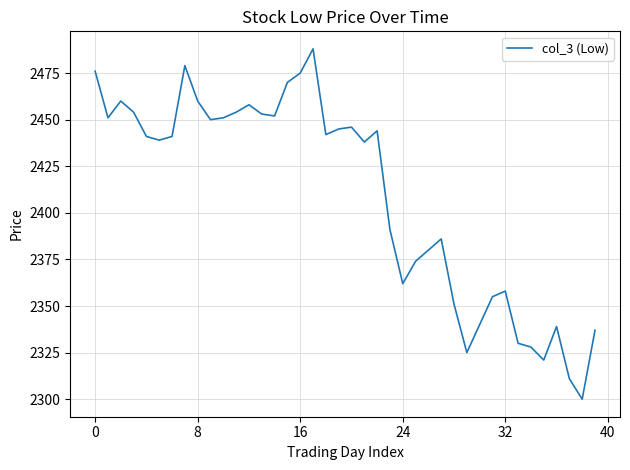

How many distinct data groups are displayed?

1